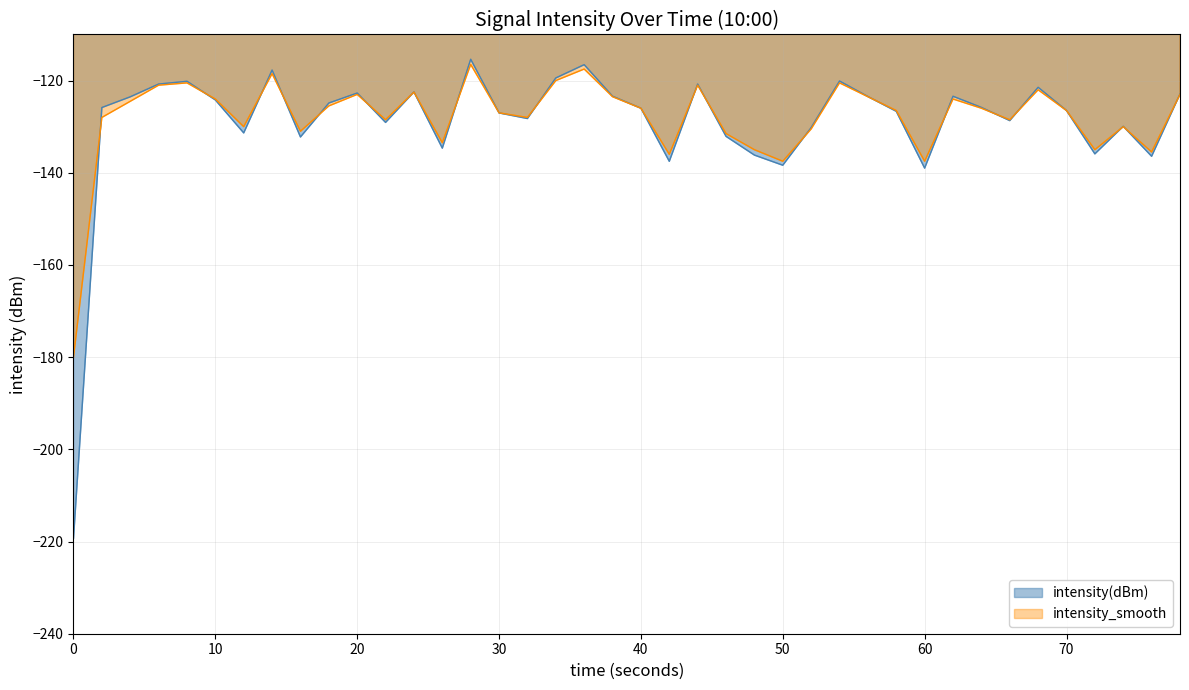

What is the maximum value shown in the chart?

-115.4